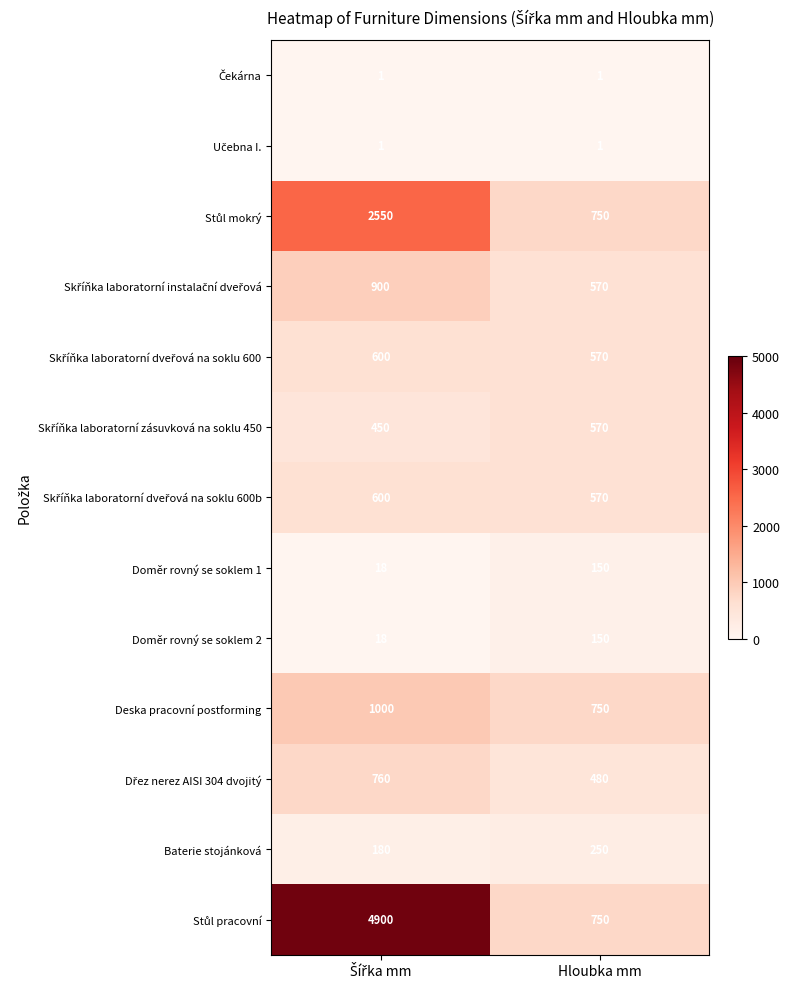

What is the minimum value for Baterie stojánková?

180